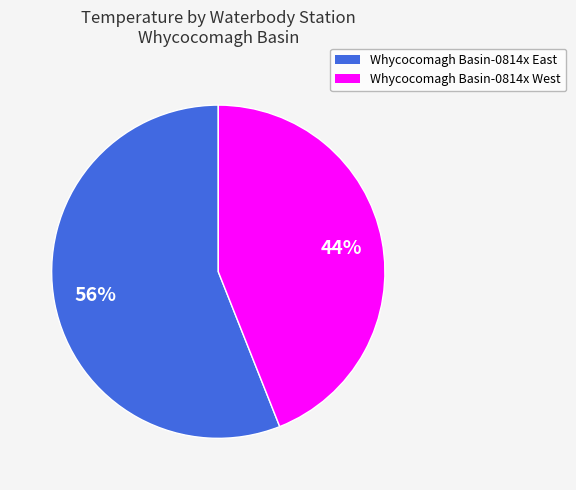

To the nearest percent, what is the average slice percentage?

50%